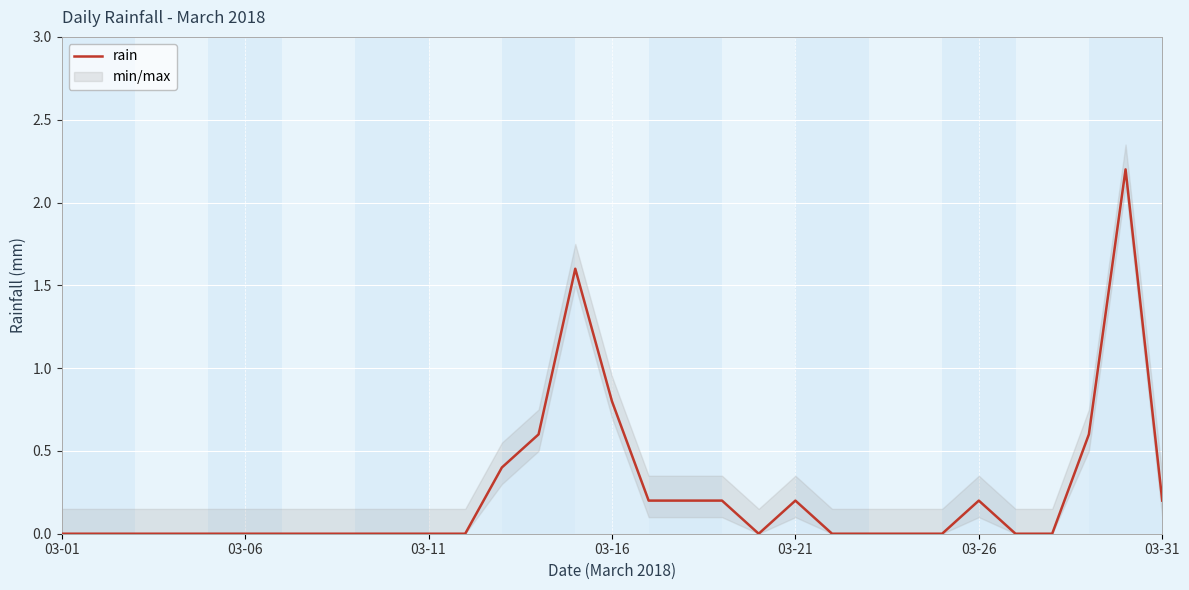

How many categories are shown in the chart?

31